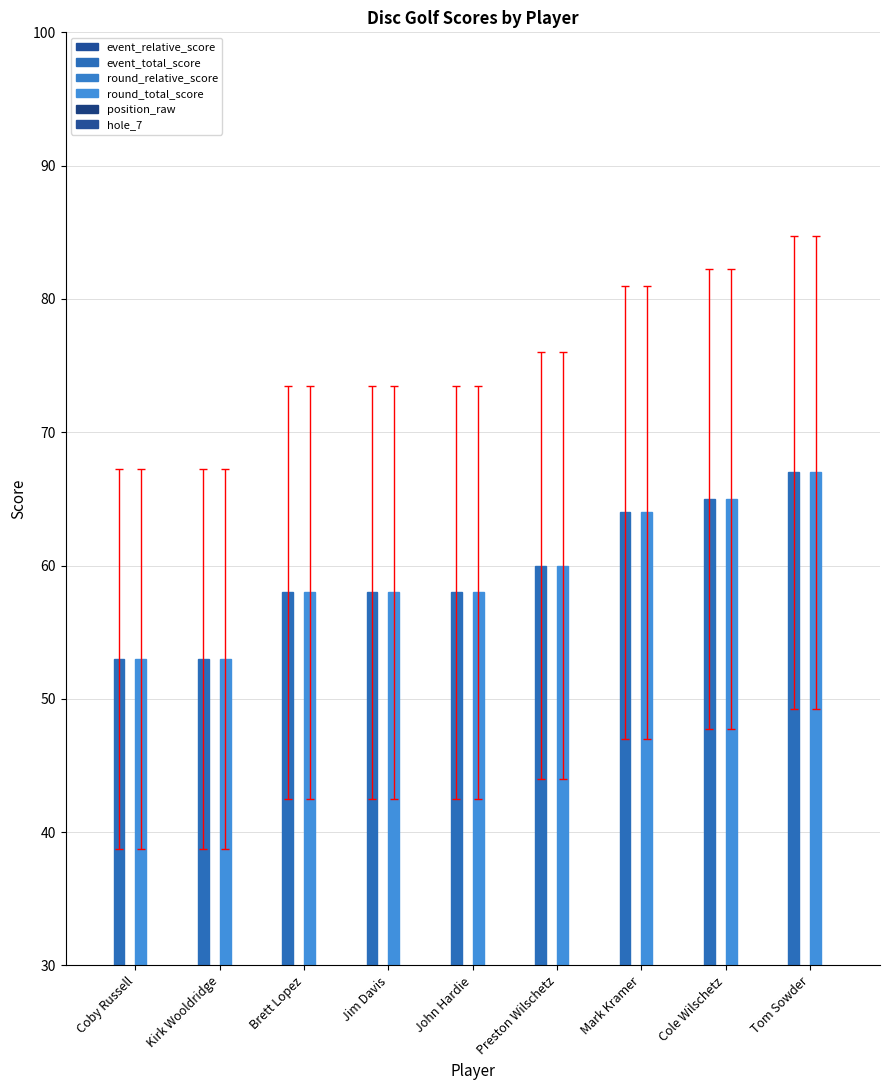

How many series are shown in this chart?

6